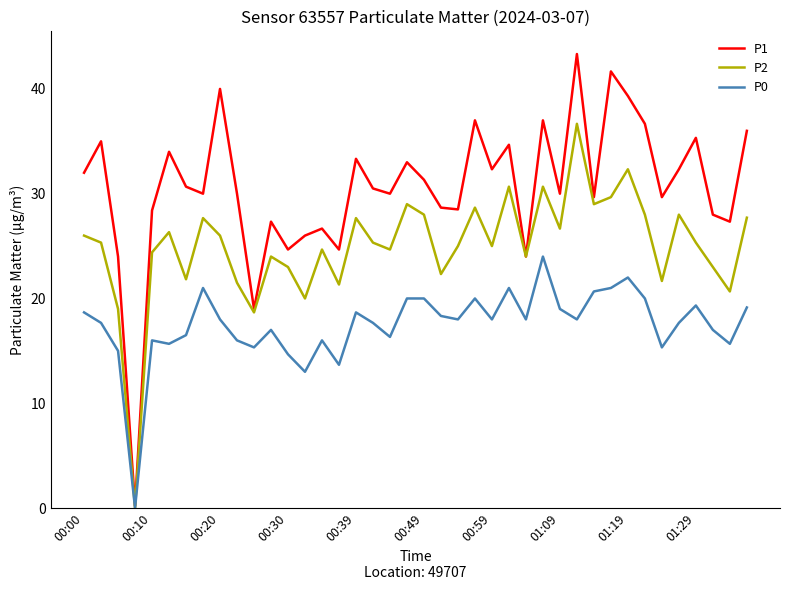

Which series has the largest range (max minus min)?

P1